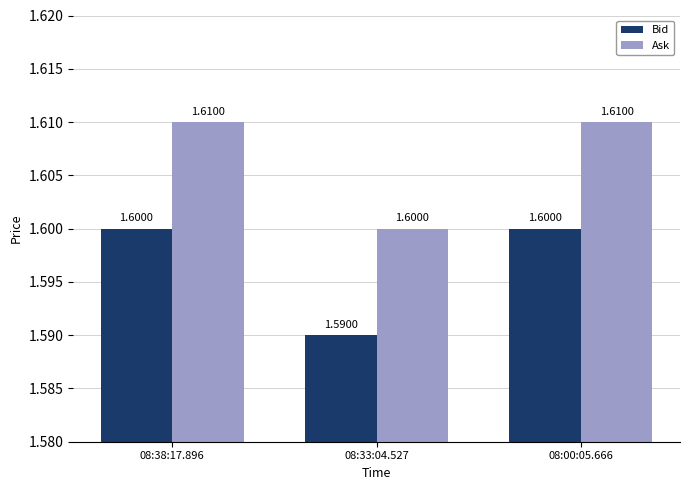

Count the Bid values in the range 1 to 2.

3